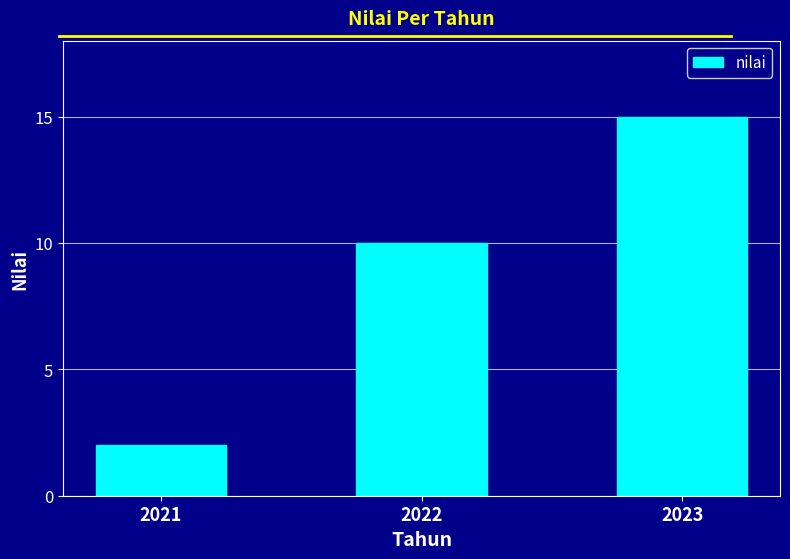

What is the value of the 1st bar from the left?

2